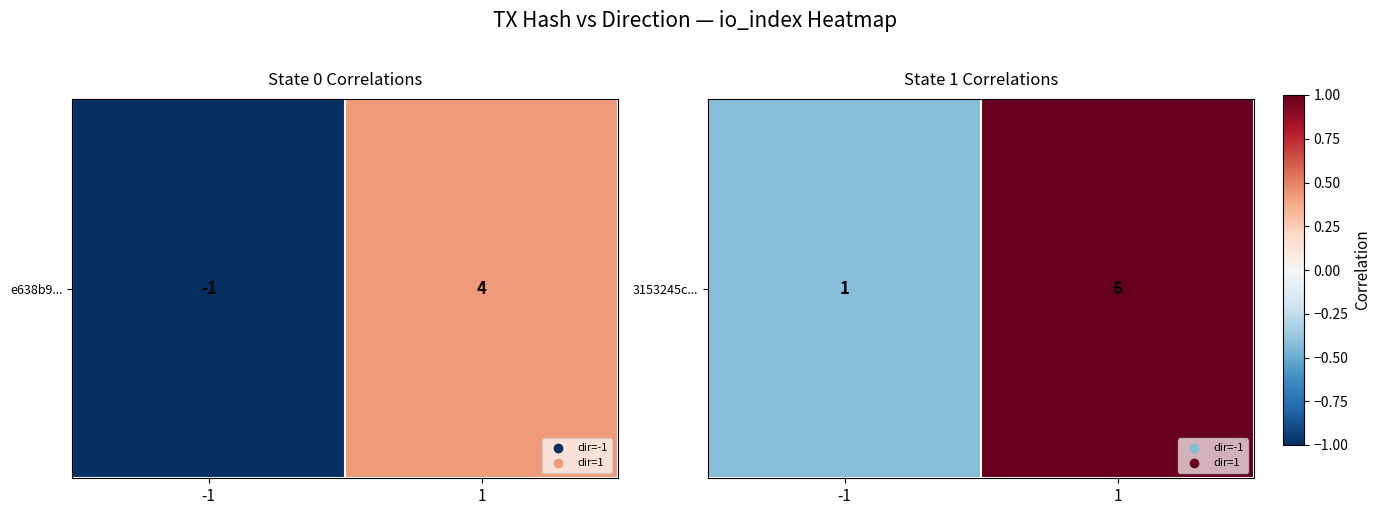

What value does the data have at -1?

-0.4